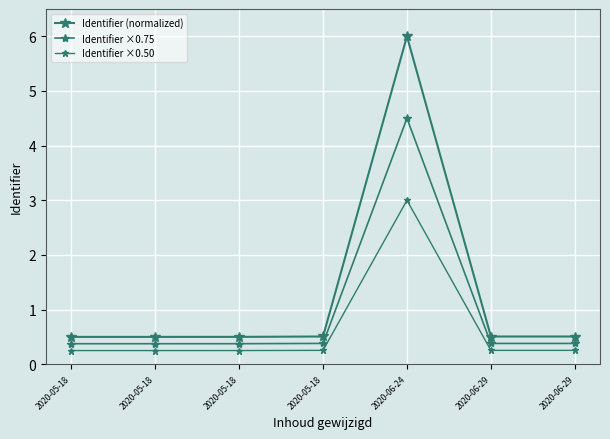

Does the chart have visible grid lines?

Yes